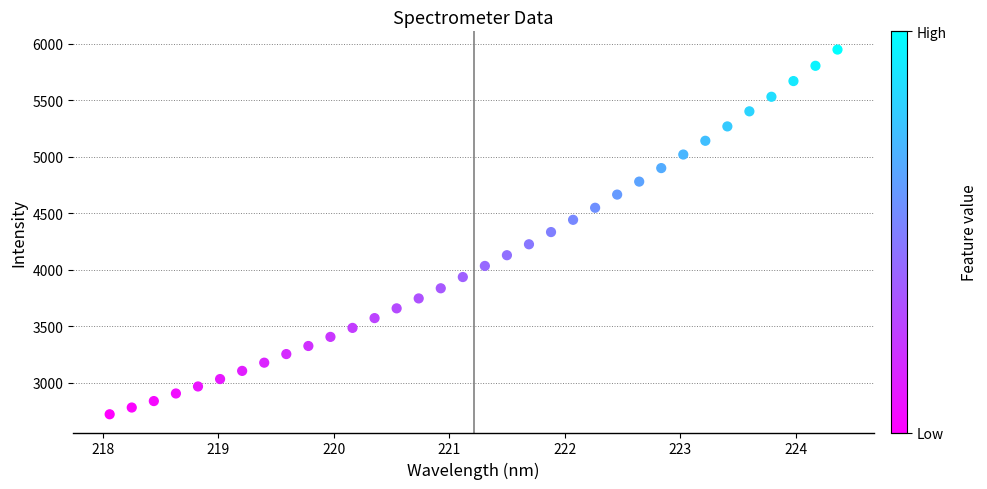

What is the range of Y values (max minus min)?

3226.9